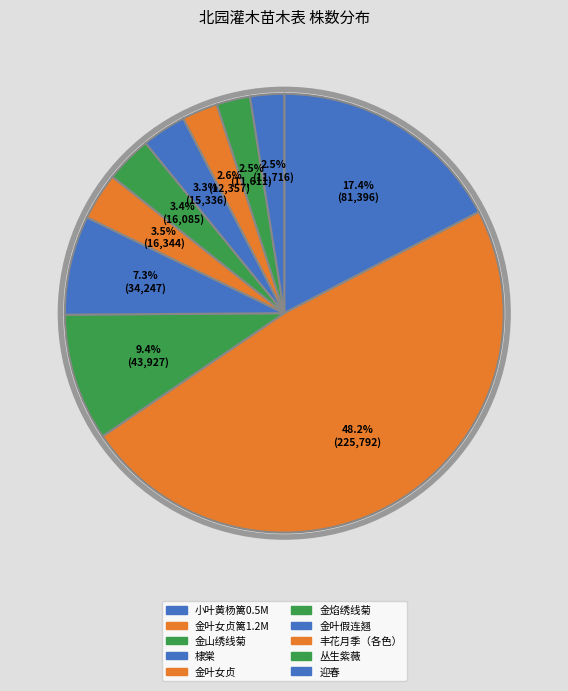

How much of the chart is everything except 小叶黄杨篱0.5M?

82.6%